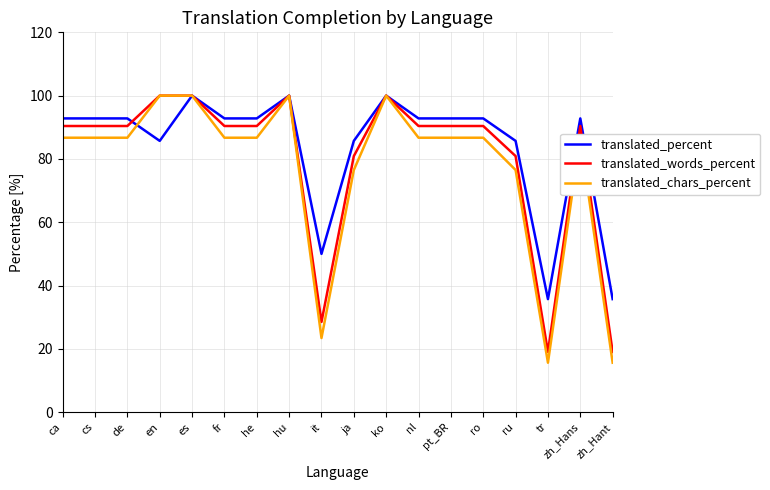

What position from the left is tr?

16